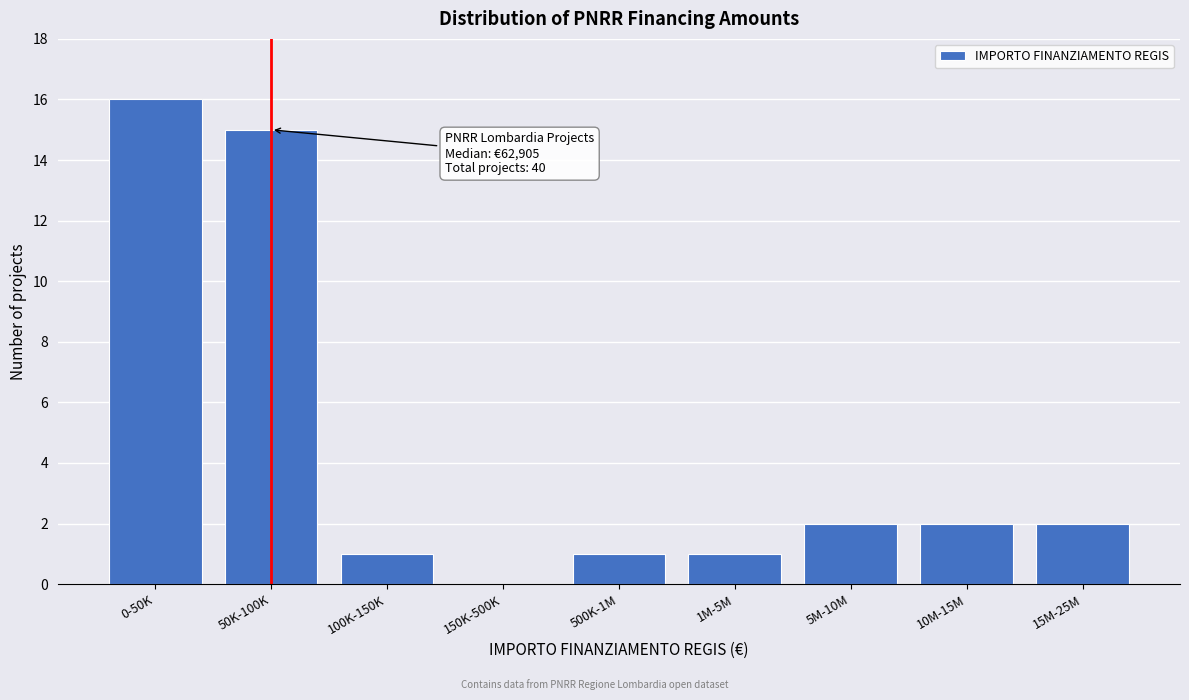

Reading right to left, what are all the values shown in this chart?

15M-25M=2	10M-15M=2	5M-10M=2	1M-5M=1	500K-1M=1	150K-500K=0	100K-150K=1	50K-100K=15	0-50K=16